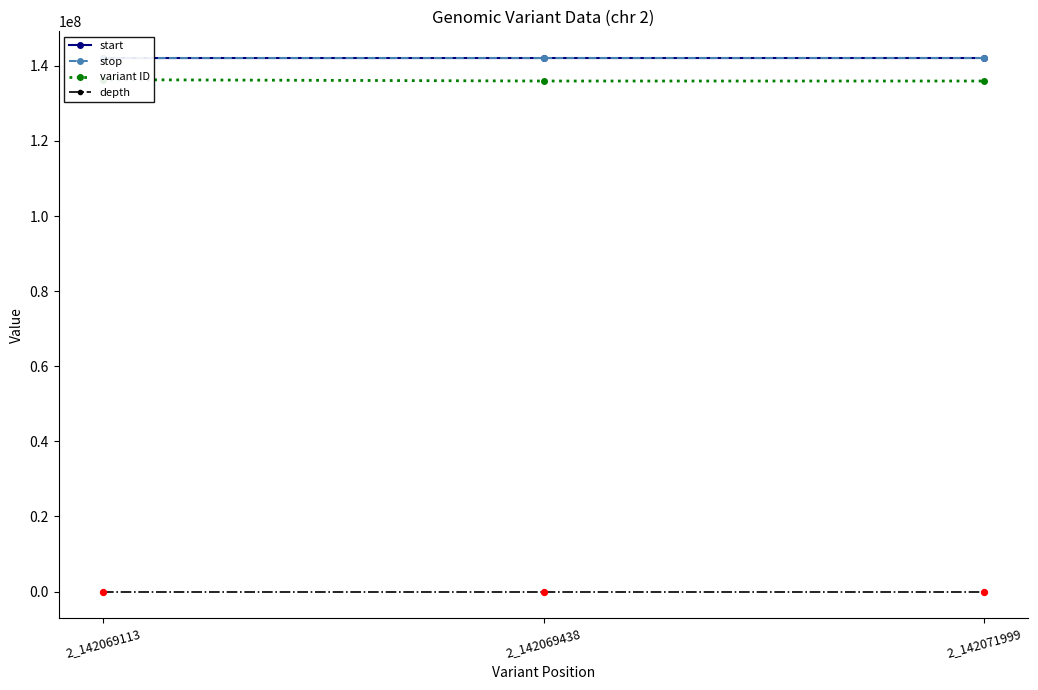

At how many categories does at least one series exceed 71978006?

3